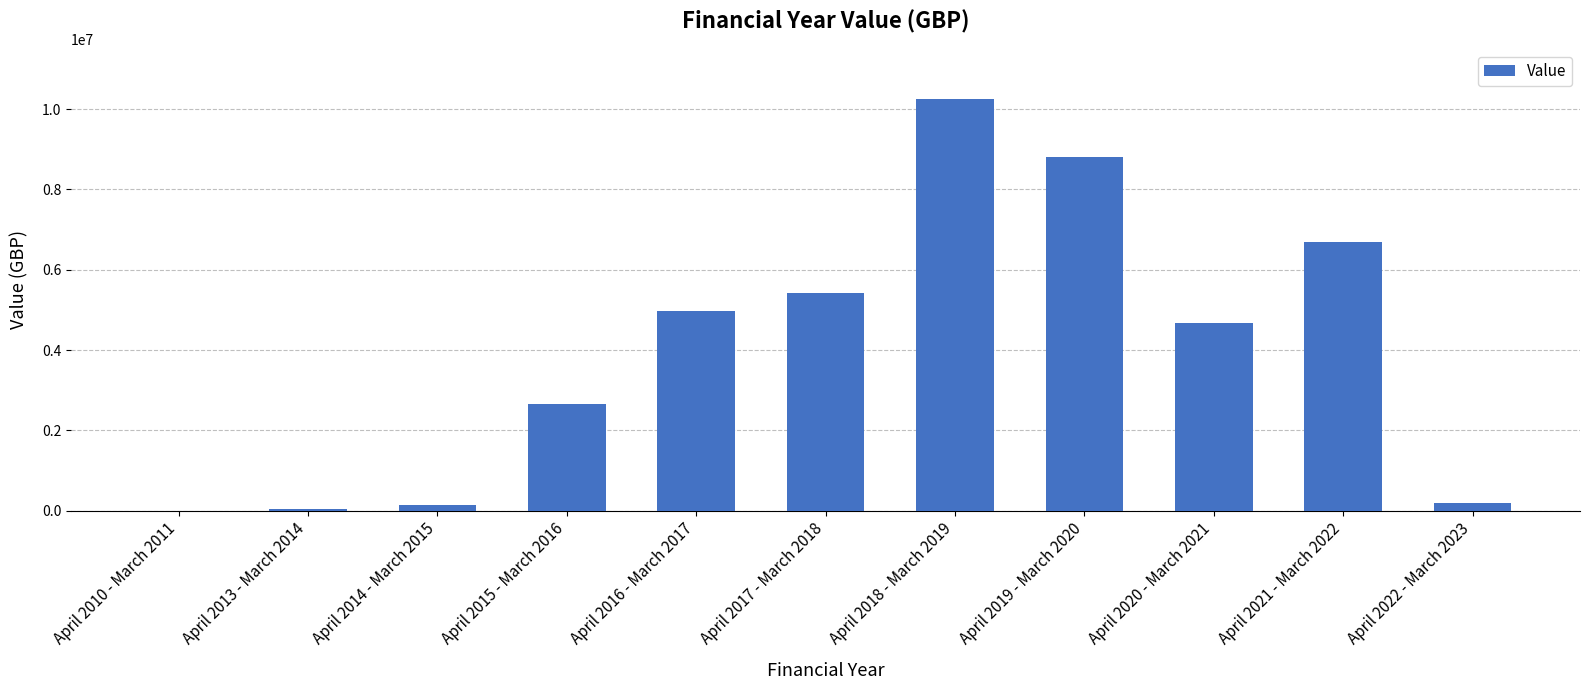

What is the greatest value displayed?

10260490